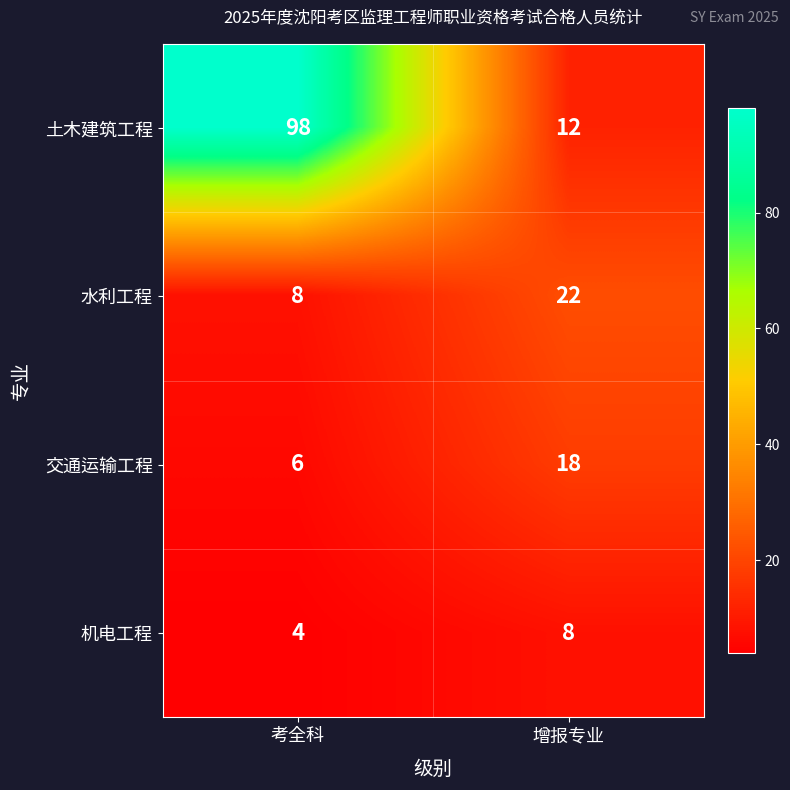

At how many categories does at least one series exceed 72?

1